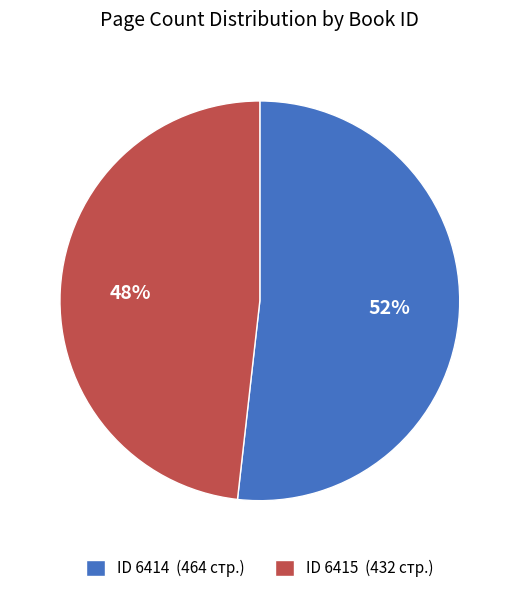

What is the majority slice?

ID 6414 (464 стр.)